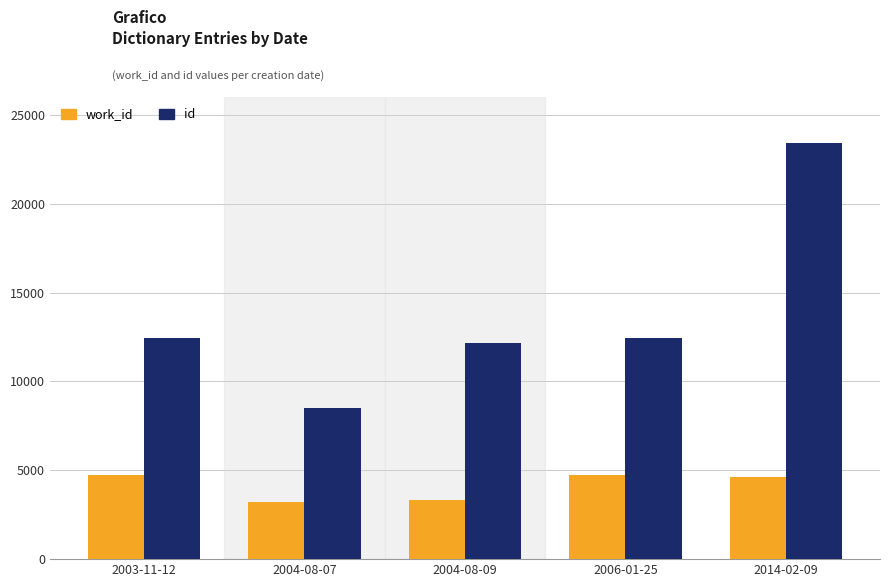

At how many categories does at least one series exceed 6230?

5